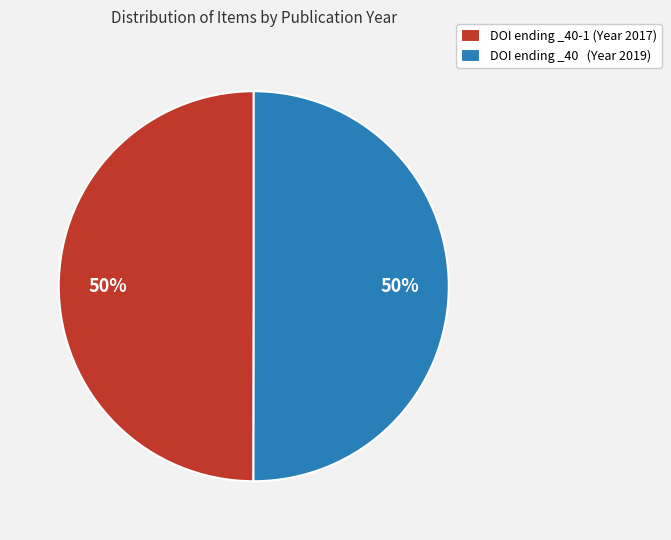

Is it true that DOI ending _40-1 (Year 2017) is 50% of the pie?

True